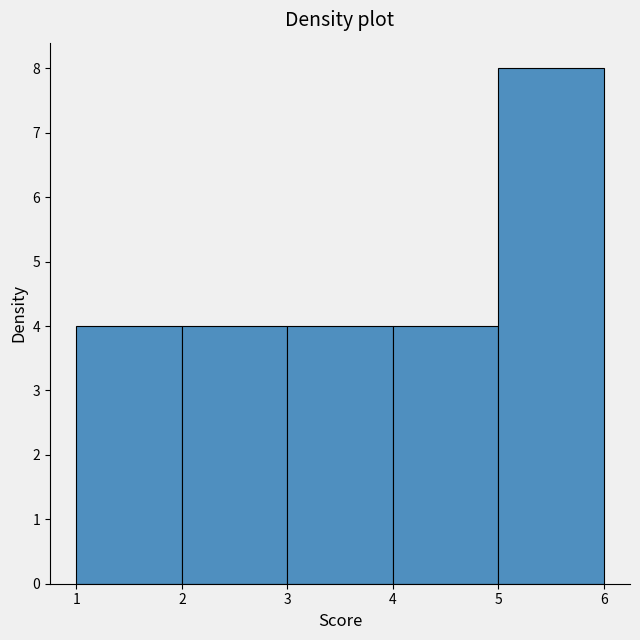

Over which range of the x-axis is the bar tallest?

5 to 6